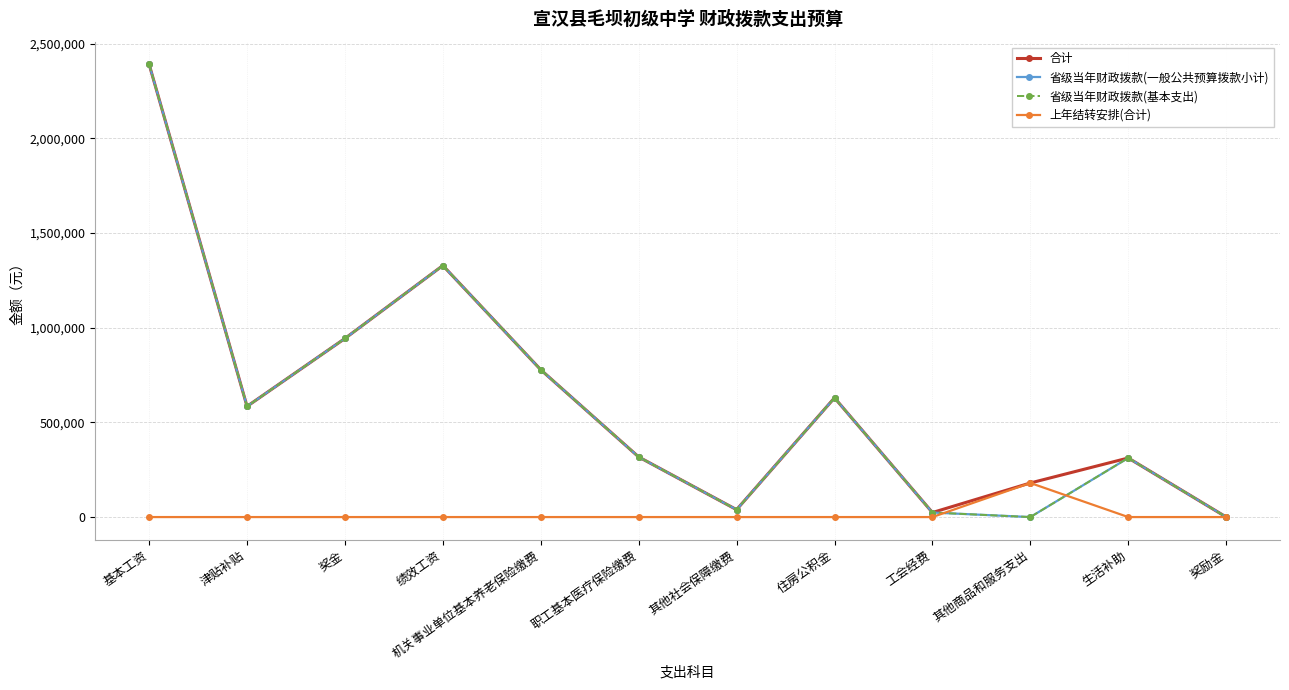

What is the approximate value of 省级当年财政拨款(一般公共预算拨款小计) at 住房公积金, to the nearest 50?

629700